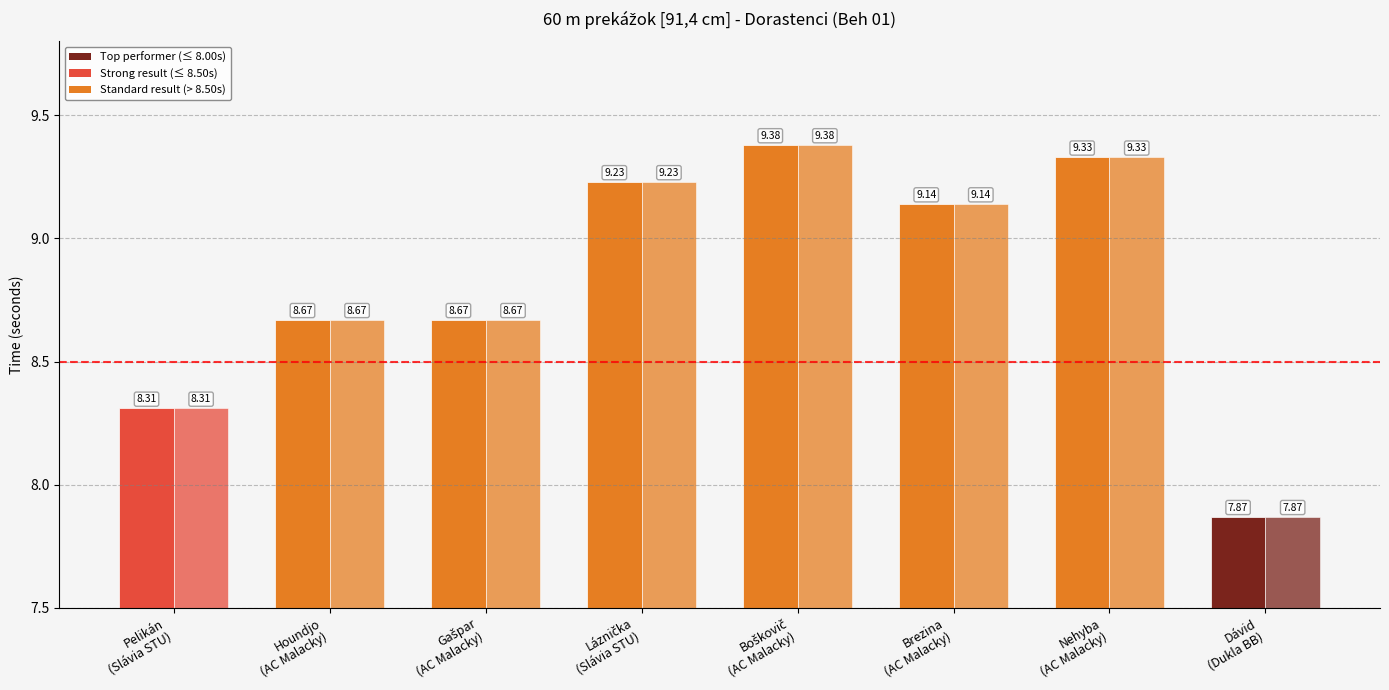

Count the number of data series in this chart.

2